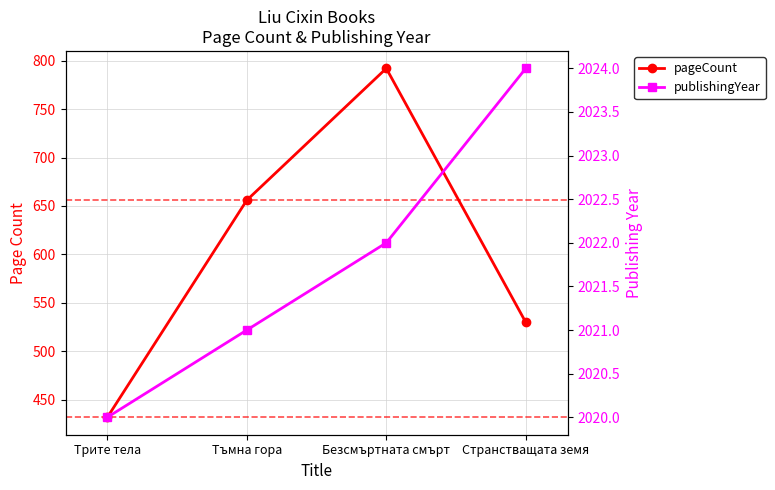

What is the label of the 3rd point from the left?

Безсмъртната смърт